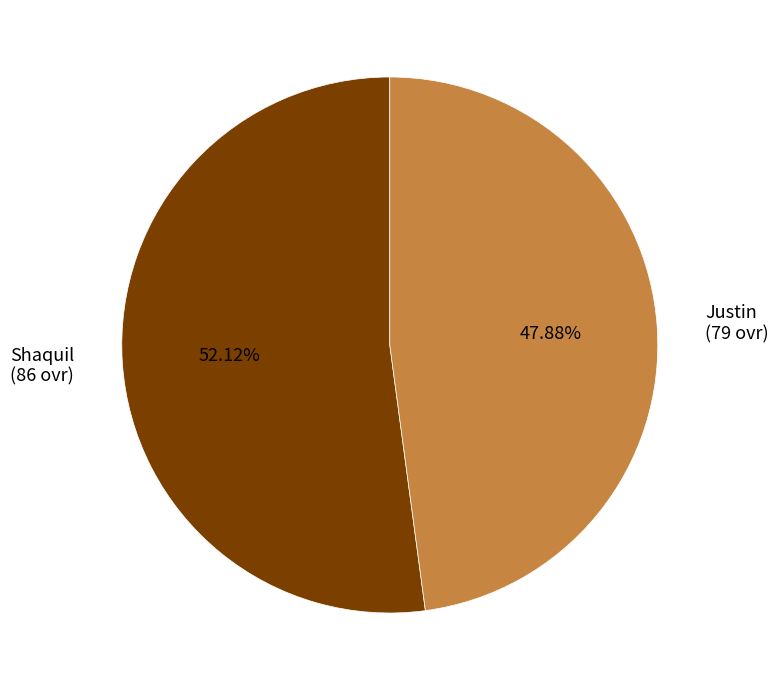

What is the ratio of the value at Shaquil to the value at Justin?

1.1